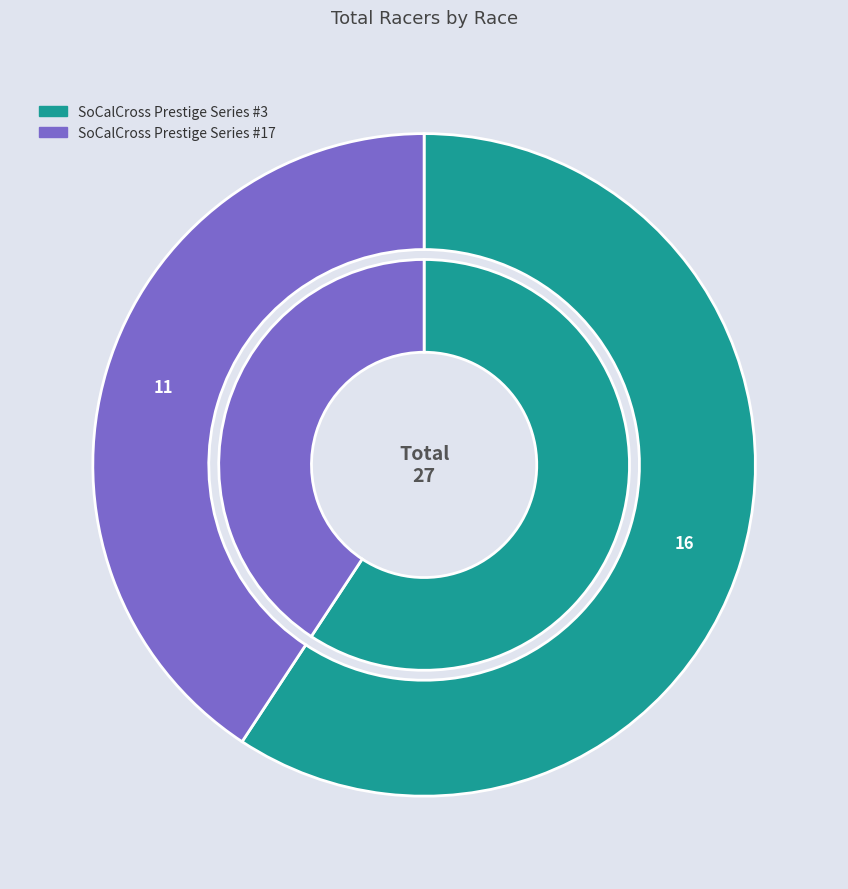

Does SoCalCross Prestige Series #3 represent more than half of the total?

Yes